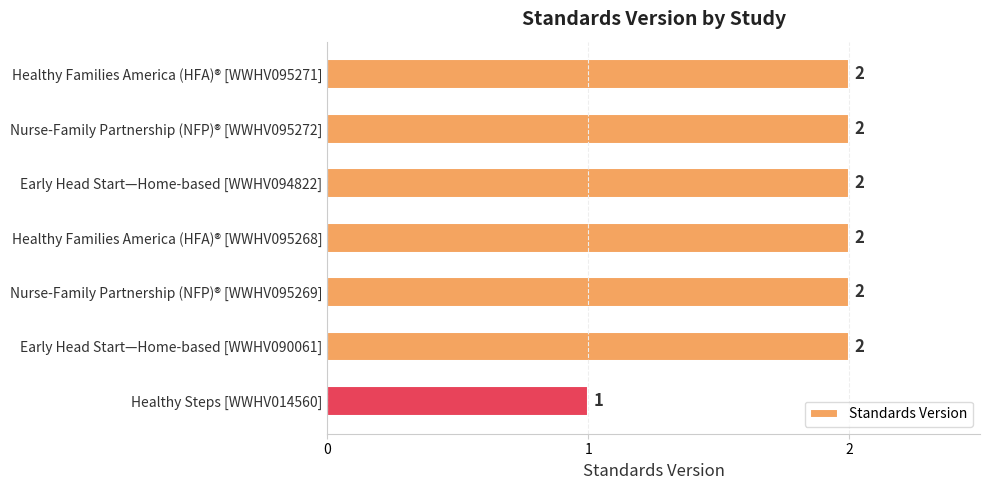

What is the difference between the second highest and minimum values?

1